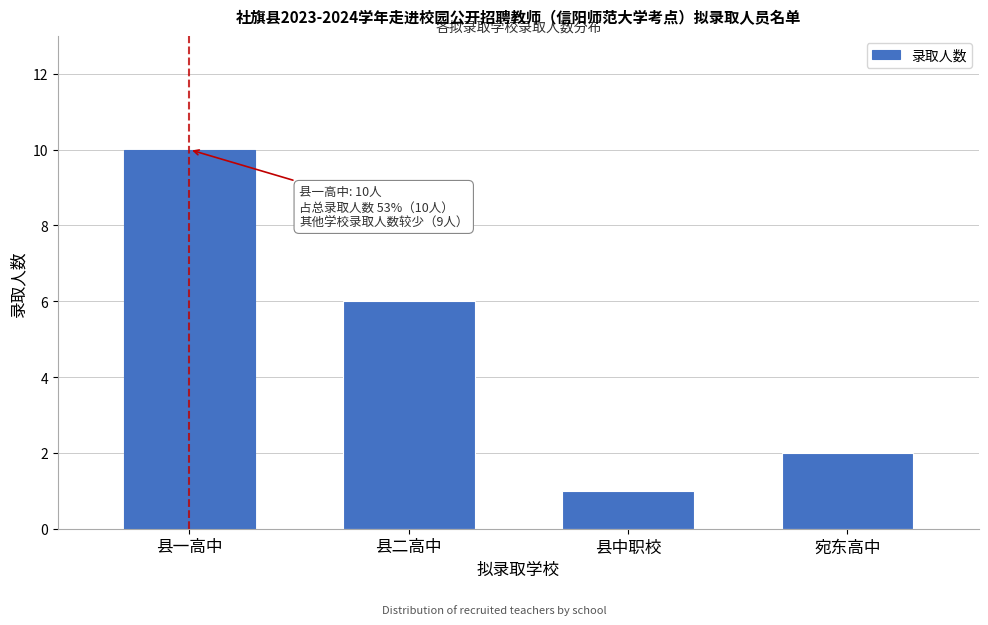

Reading right to left, what are all the values shown in this chart?

2	1	6	10